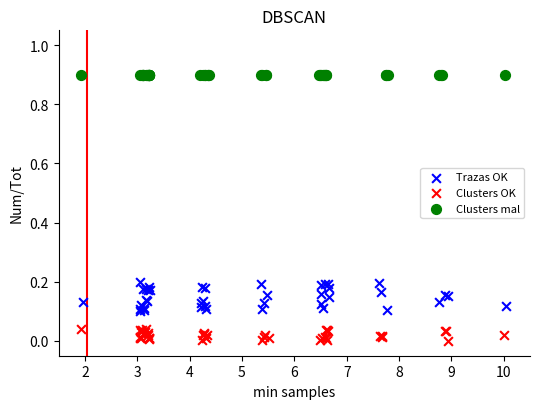

What are all the series names shown in the legend?

Trazas OK, Clusters OK, Clusters mal